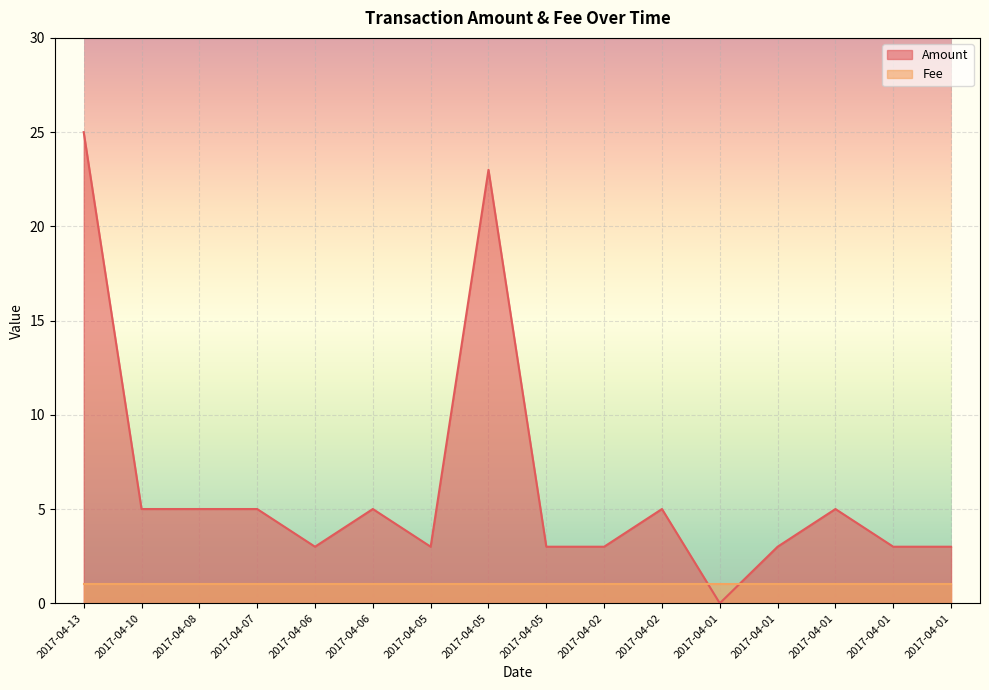

Reading left to right, list all the values displayed in this chart.

2017-04-13=25	2017-04-10=5	2017-04-08=5	2017-04-07=5	2017-04-06=3	2017-04-06=5	2017-04-05=3	2017-04-05=23	2017-04-05=3	2017-04-02=3	2017-04-02=5	2017-04-01=0	2017-04-01=3	2017-04-01=5	2017-04-01=3	2017-04-01=3